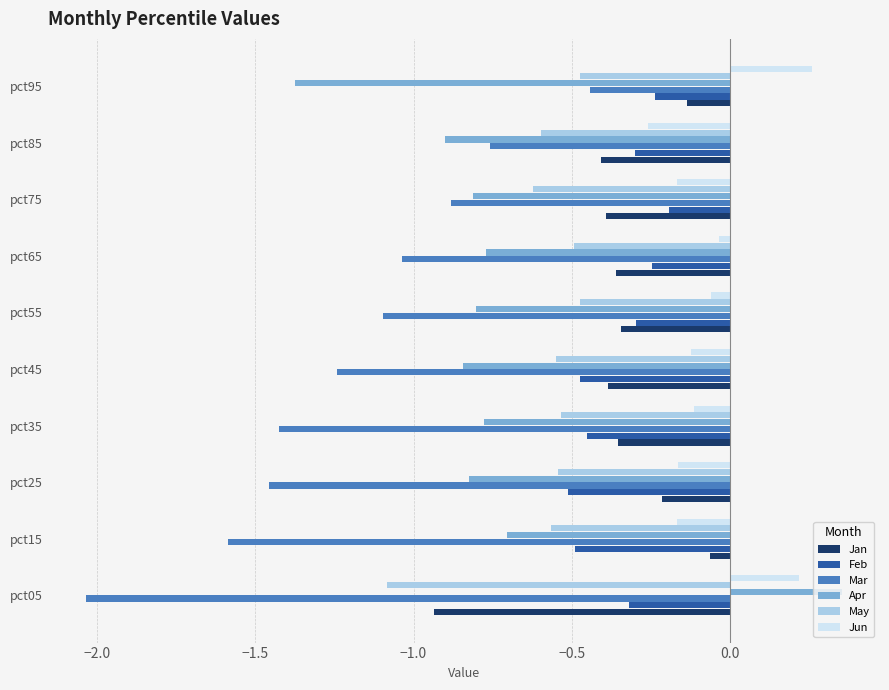

What is the total value across all series at pct95?

-2.4